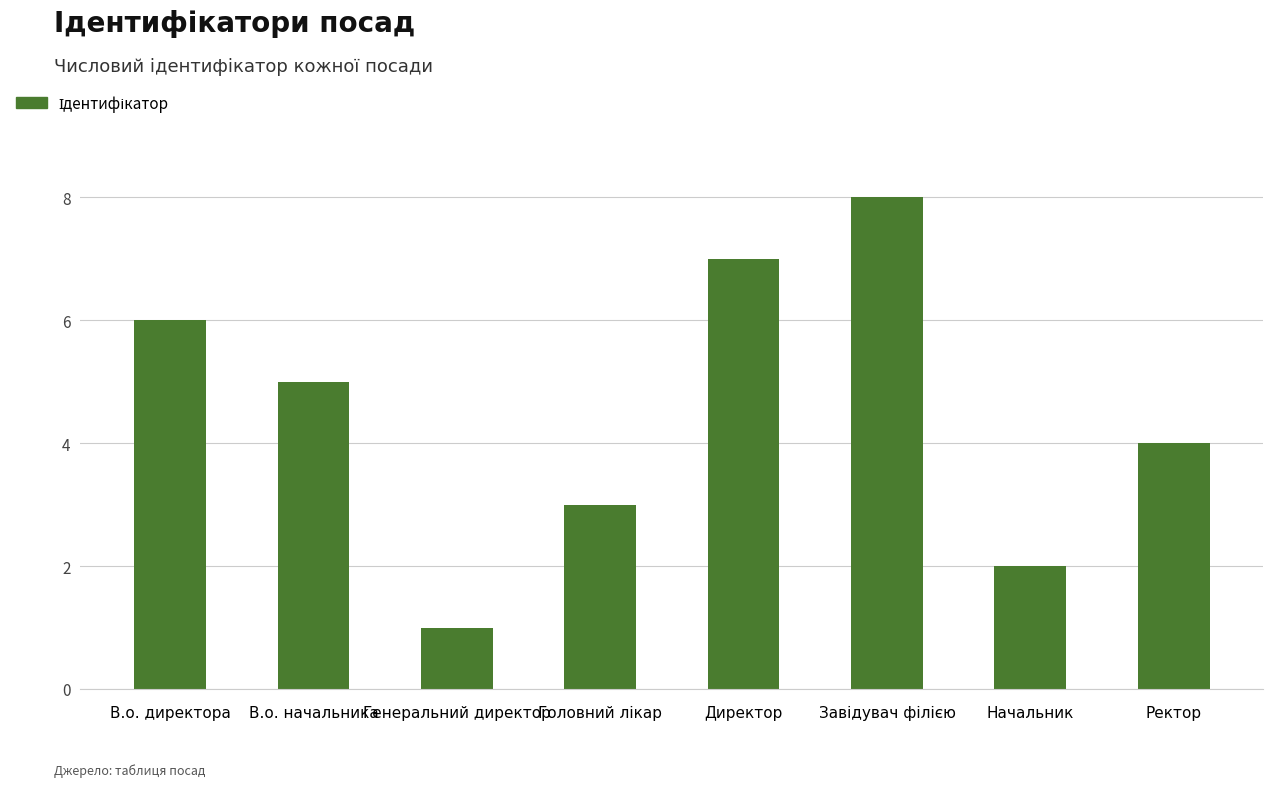

What is the maximum value shown in the chart?

8